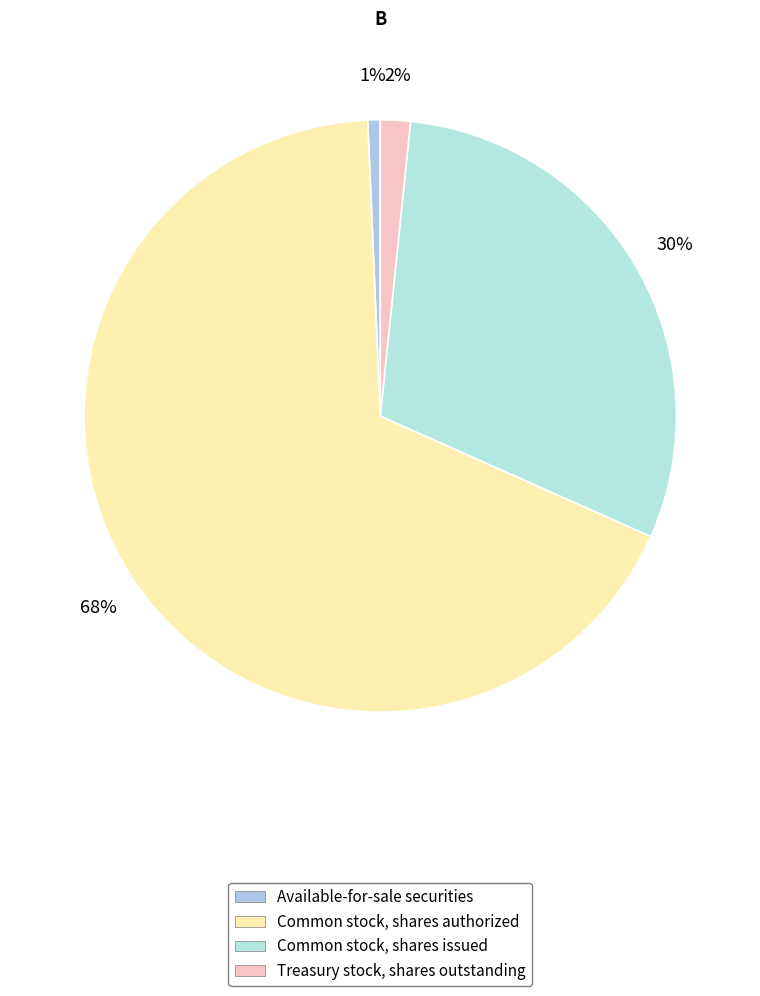

What is the majority slice?

Common stock, shares authorized